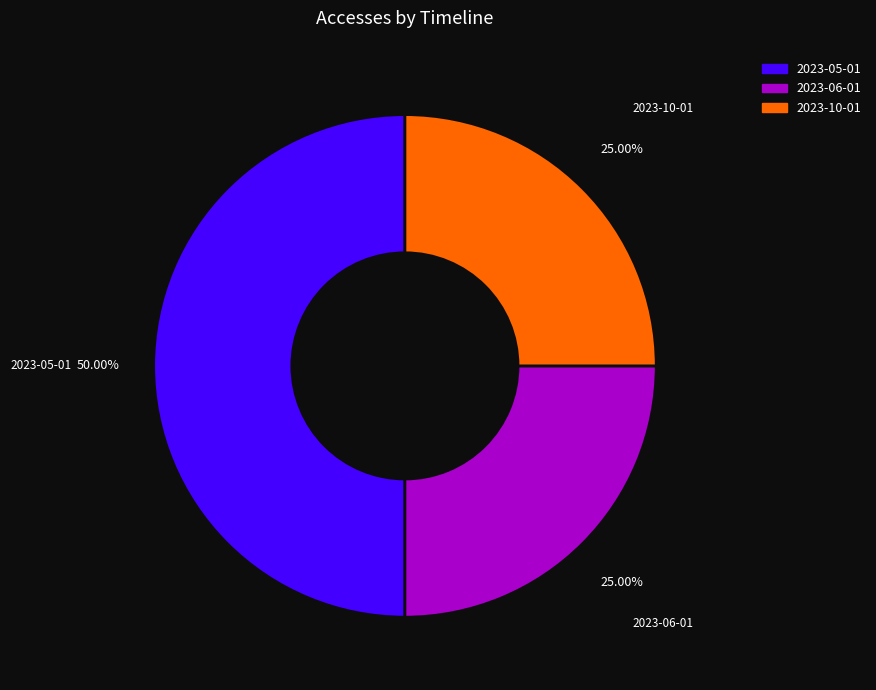

Approximately how many times larger is the value at 2023-05-01 compared to 2023-06-01?

2.0